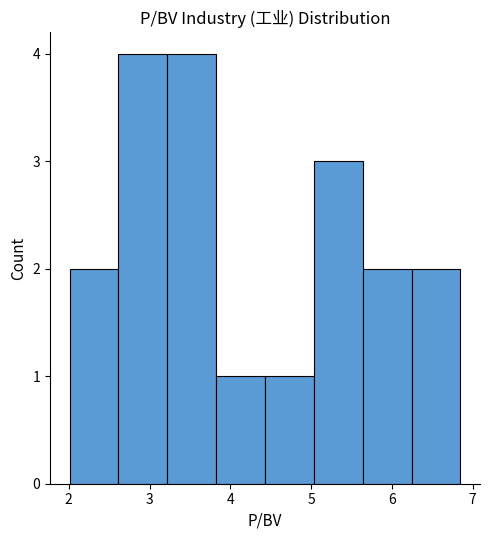

How tall is the bar that spans 6.2 to 6.9 on the x-axis? Neither the bar edges nor the heights are printed on the chart, so give them approximately, as read against the axes.

2